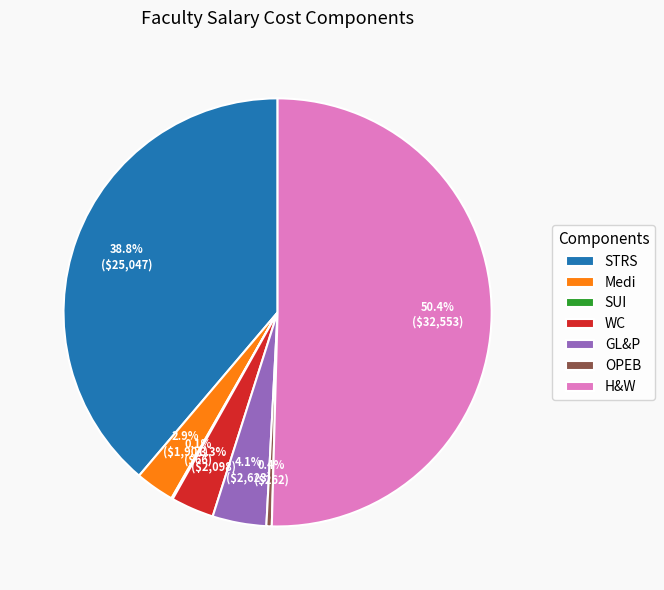

To the nearest percent, what percentage of the pie is Medi?

3%